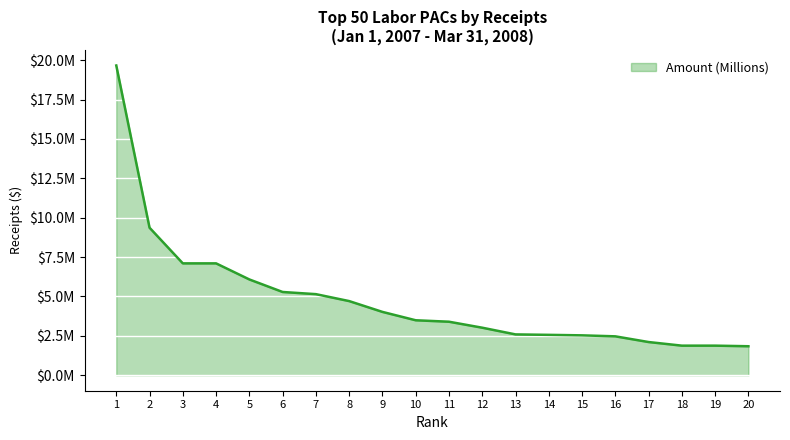

Does the chart display data point markers on the line(s)?

No